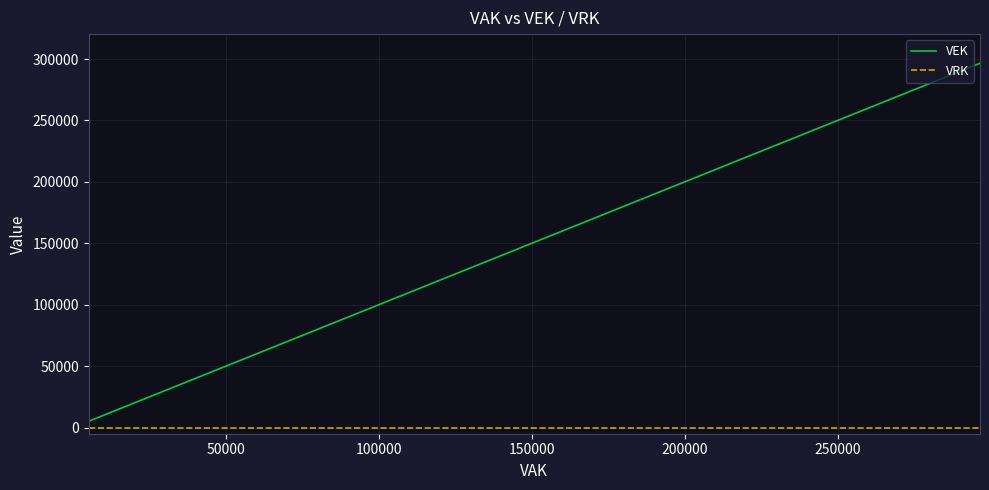

True or false: VEK and VRK intersect in this chart.

False